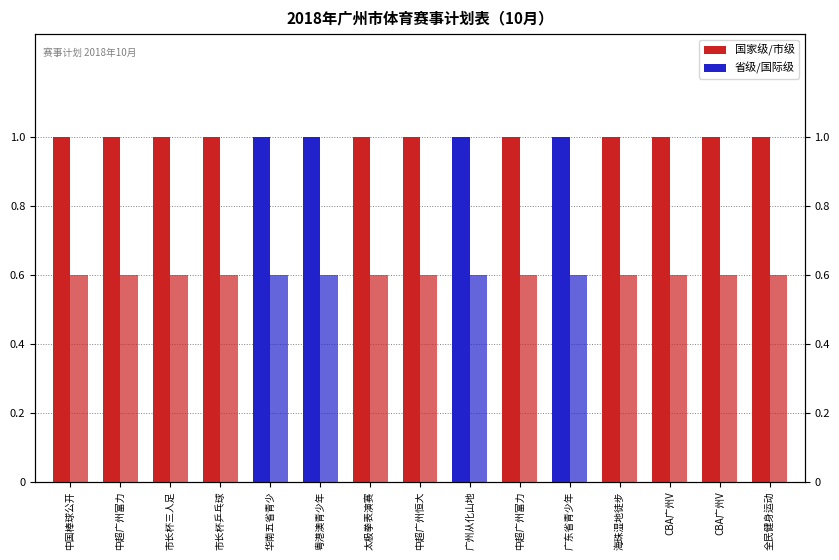

What value does the 赛事数量(低) series have at 中超广州富力?

0.6